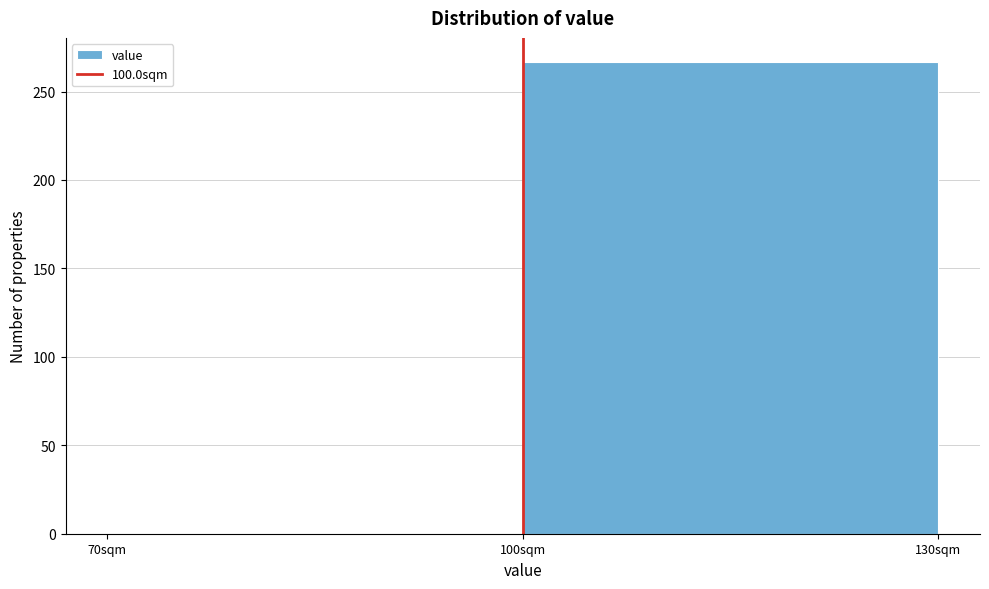

Reading left to right, transcribe this chart: for each bar, give the range it covers on the x-axis and its height. The values are not printed on the chart, so give them approximately, as read against the axis.

70 to 100: 0
100 to 130: 265